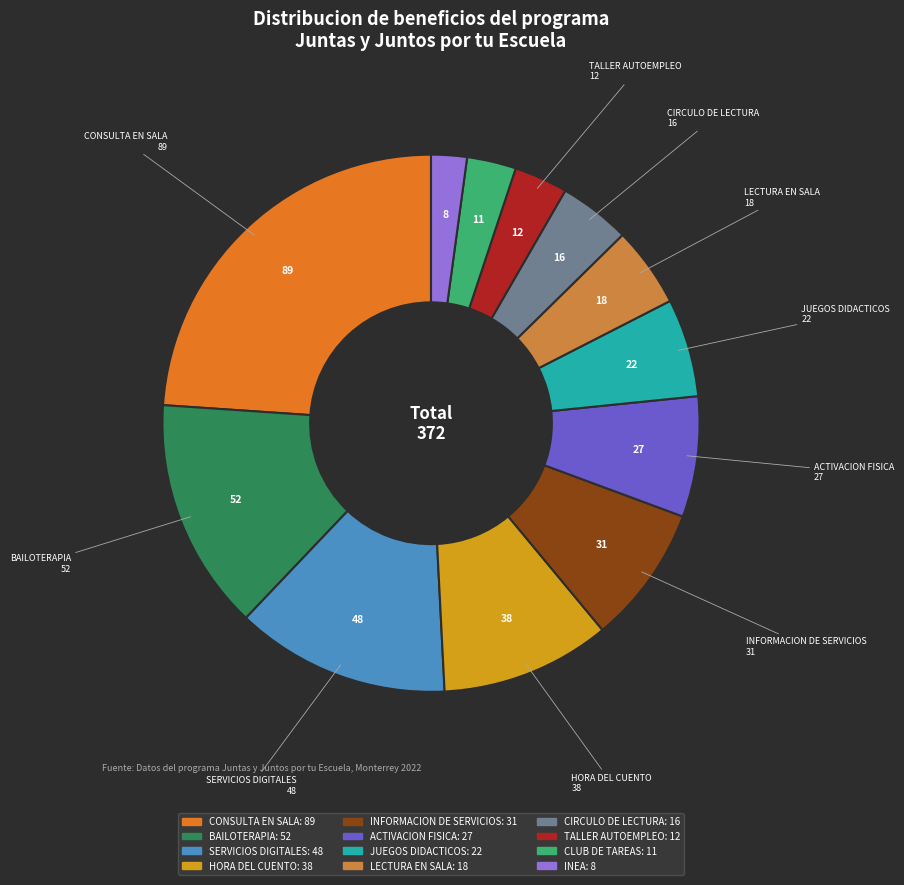

Combined, do CONSULTA EN SALA and ACTIVACION FISICA account for over 50%?

No